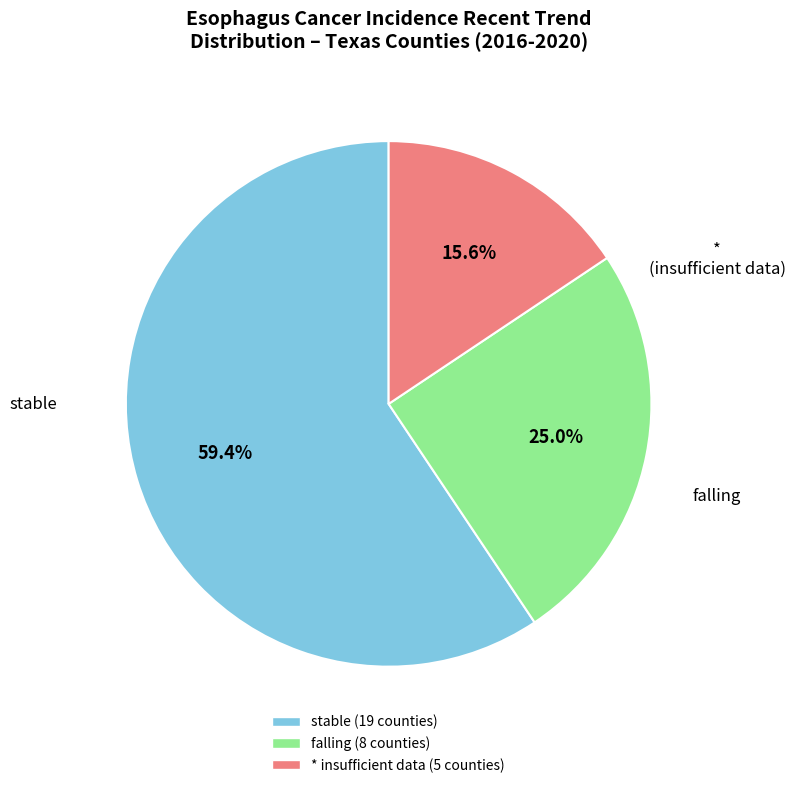

To the nearest percent, what is the difference between the largest and smallest slice percentages?

44%